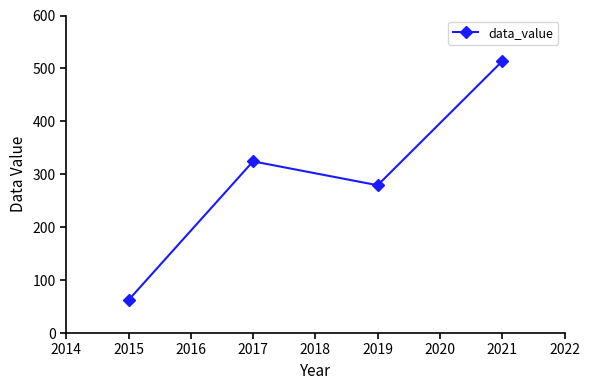

How many interior local valleys (lower than both neighbors) does the data have?

1